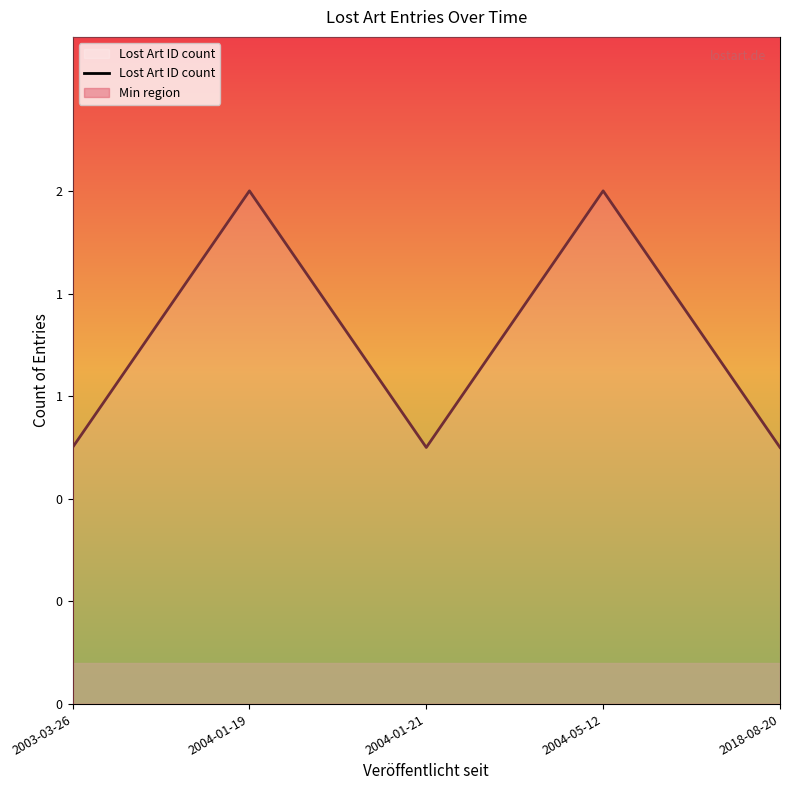

True or false: the data shows 1 at 2018-08-20.

True